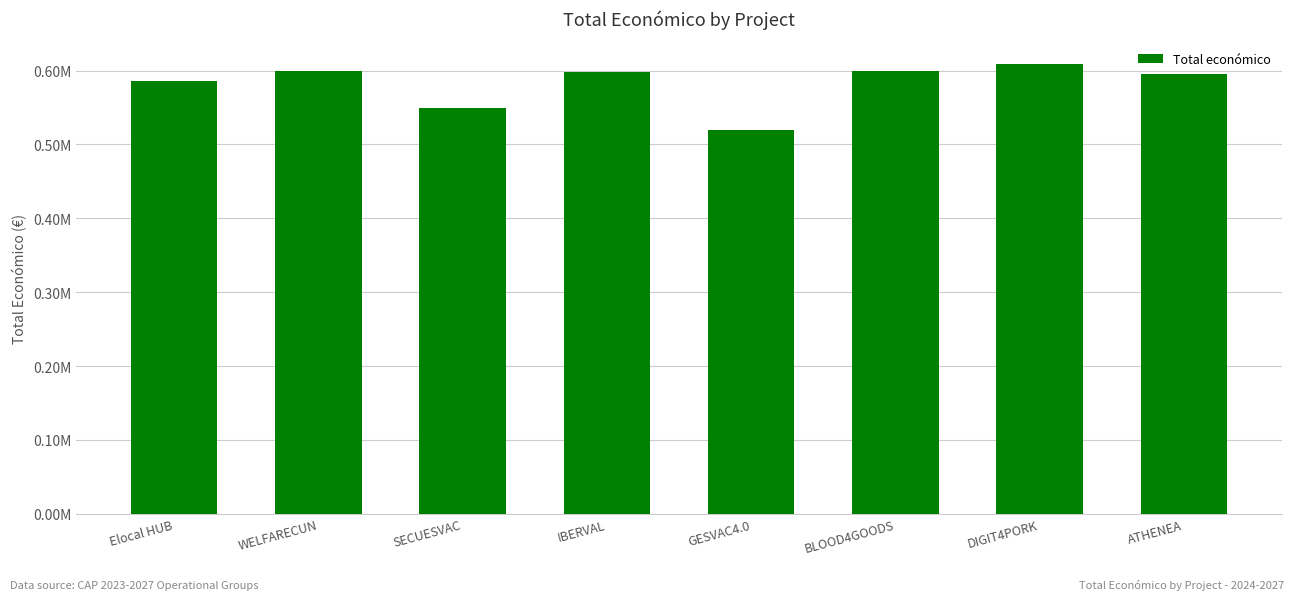

Are the bars horizontal?

No